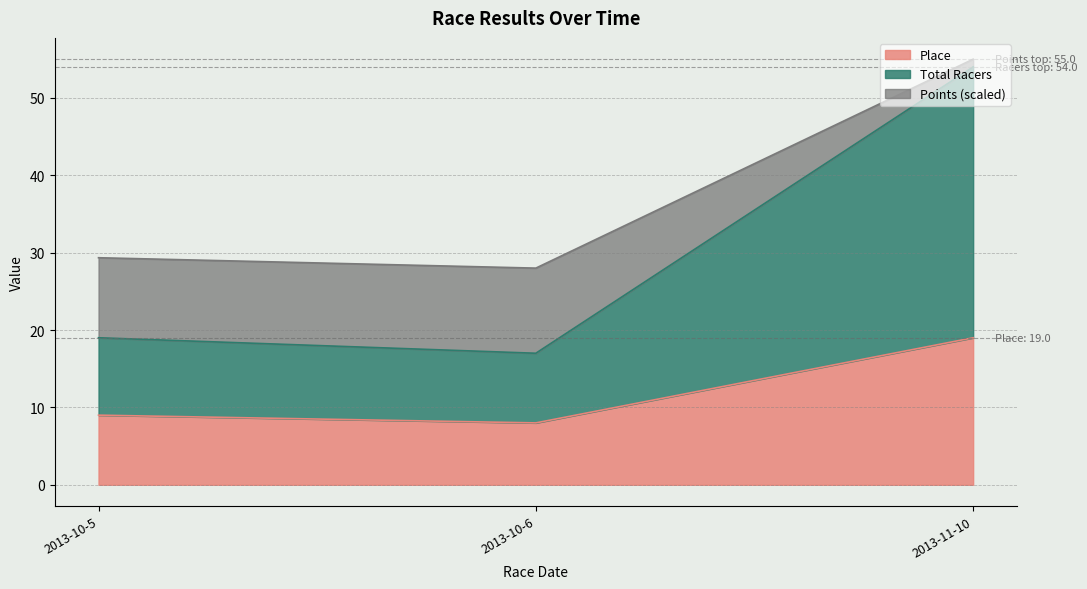

Is it true that Place equals 12.7 at 2013-10-5?

False